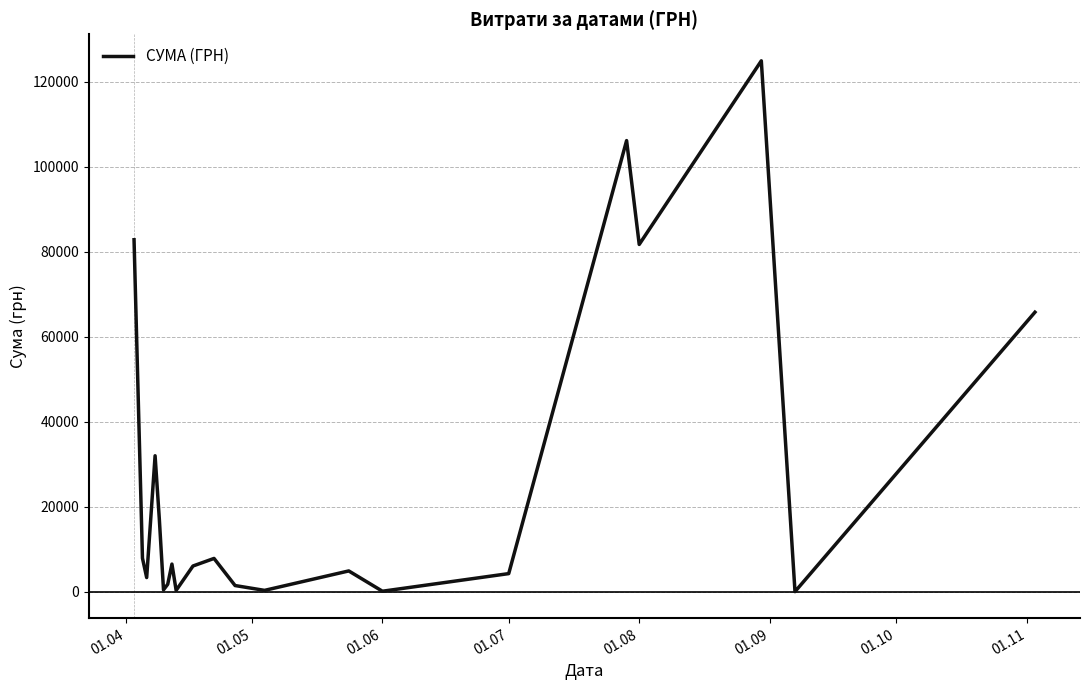

Does the chart display data point markers on the line(s)?

No